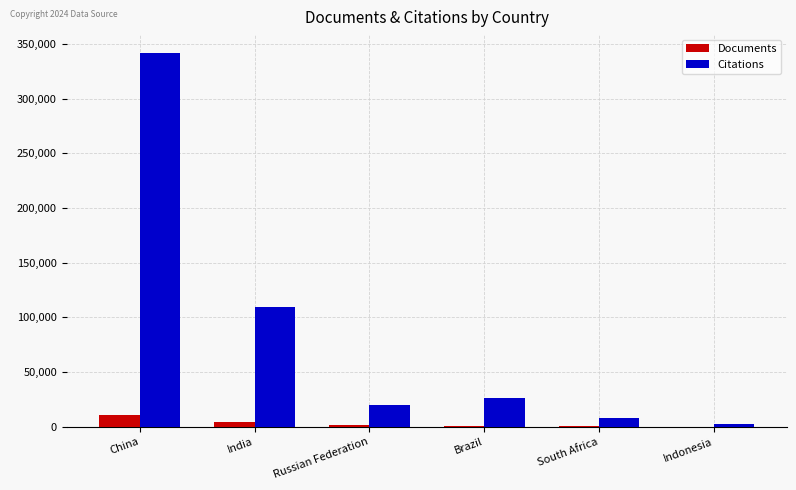

What is the spread (max minus min) of values at Russian Federation?

18954